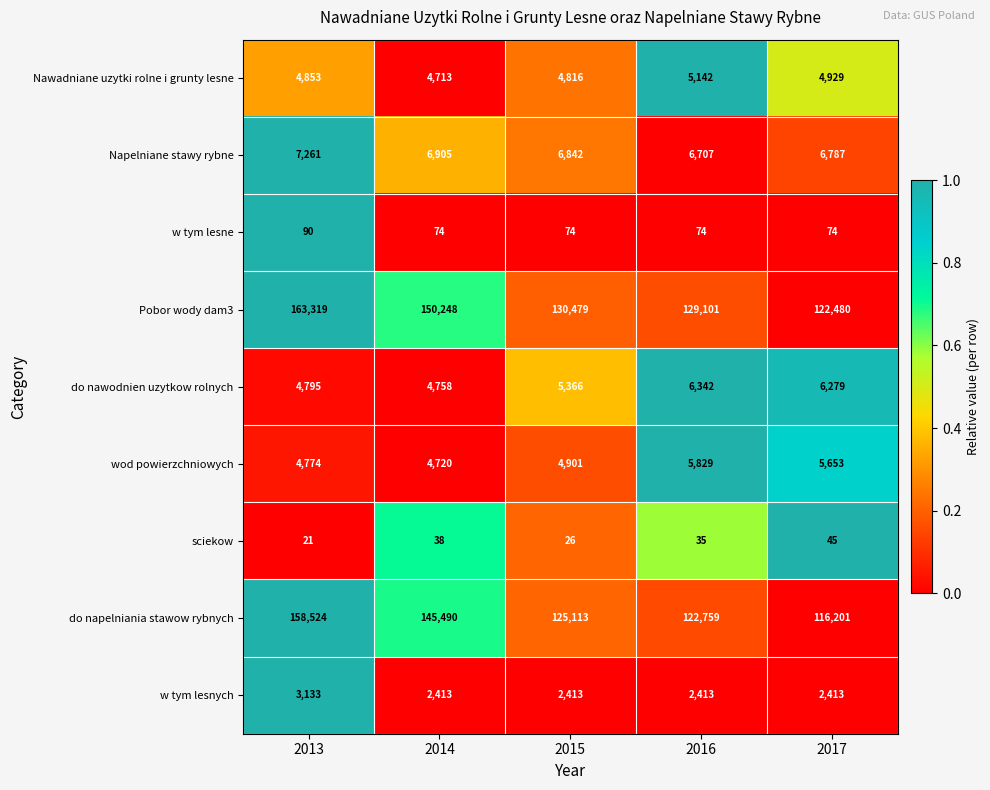

What is the total value across all series at 2014?

319359